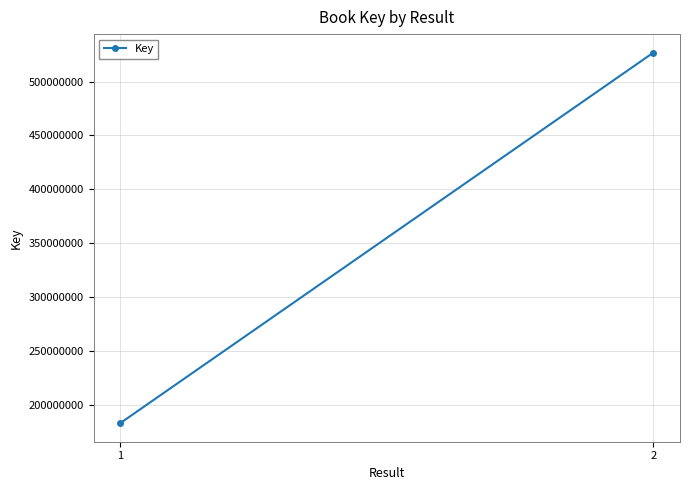

What is the change in value from 1 to 2?

+343414410